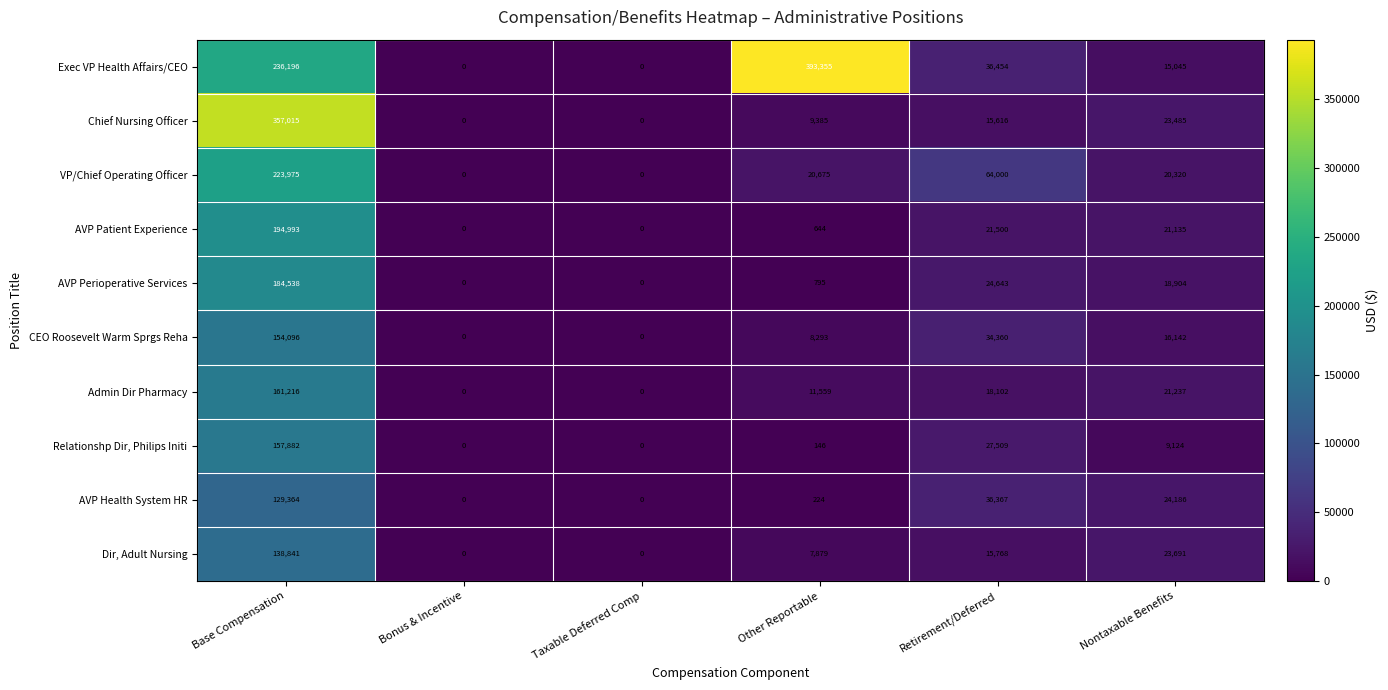

What is the greatest value displayed?

393355